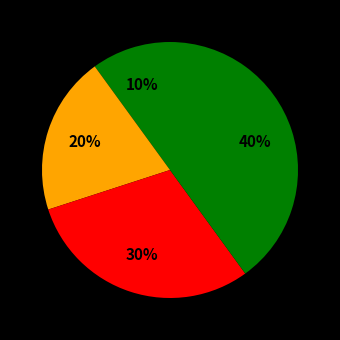

How many slices are in this pie chart?

4